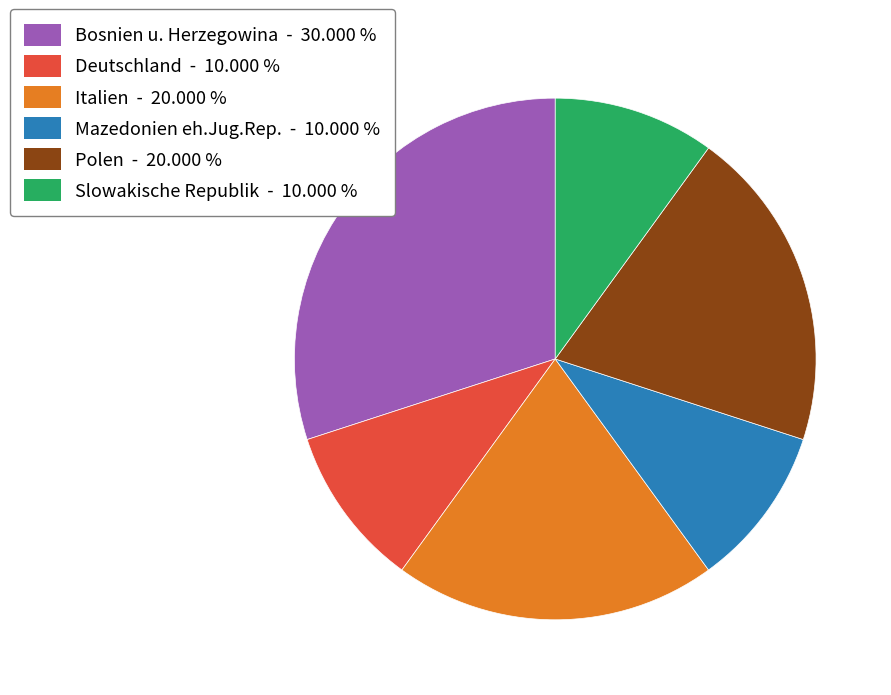

Is there a majority slice in this chart?

No